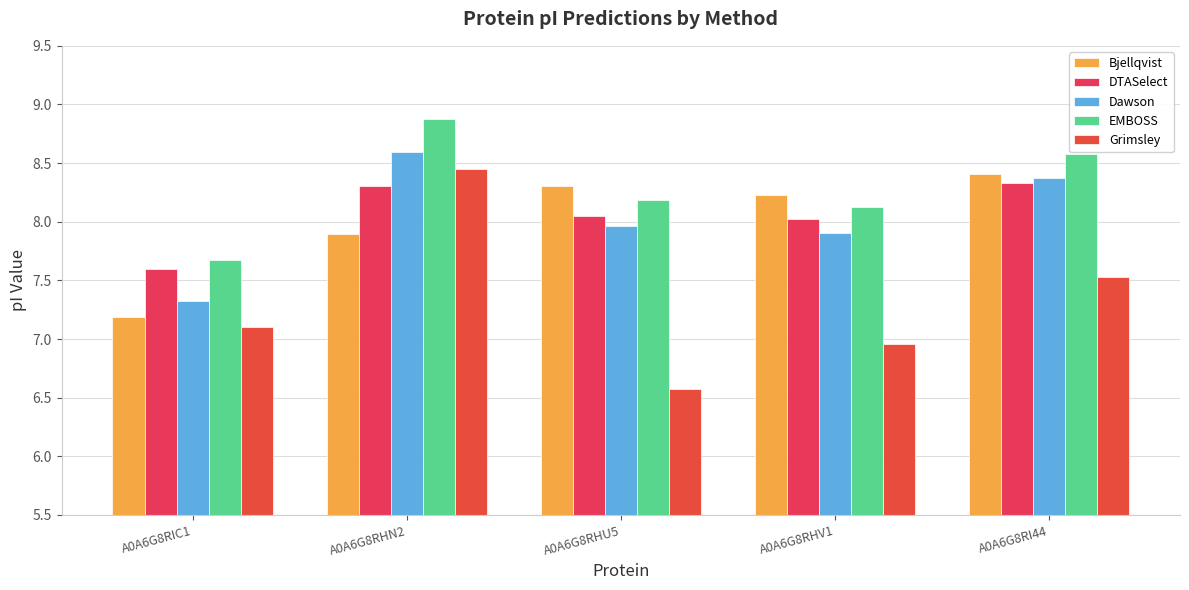

What position from the left is A0A6G8RHV1?

4